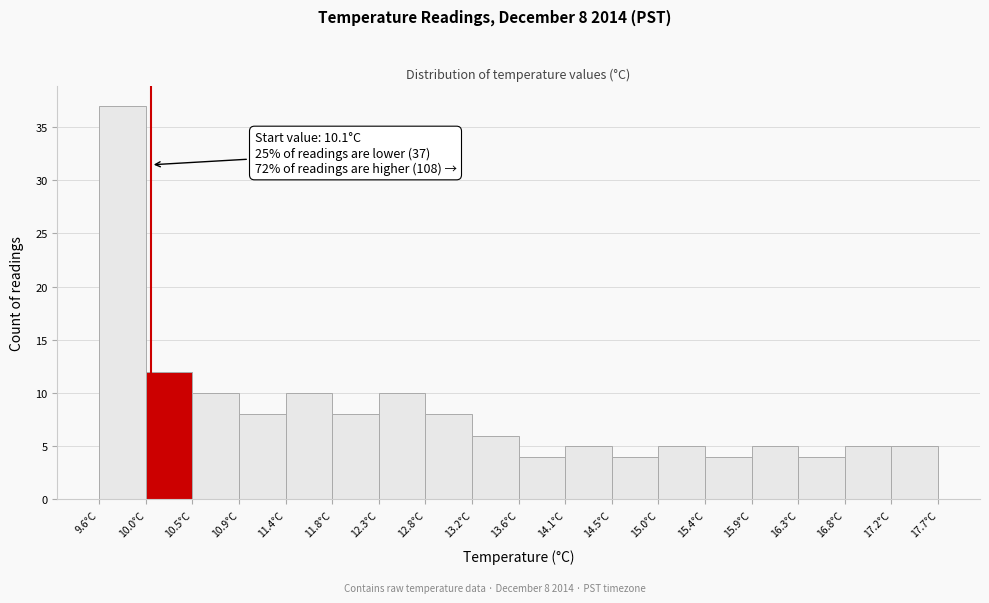

Which range on the x-axis has the tallest bar?

9.60 to 10.05